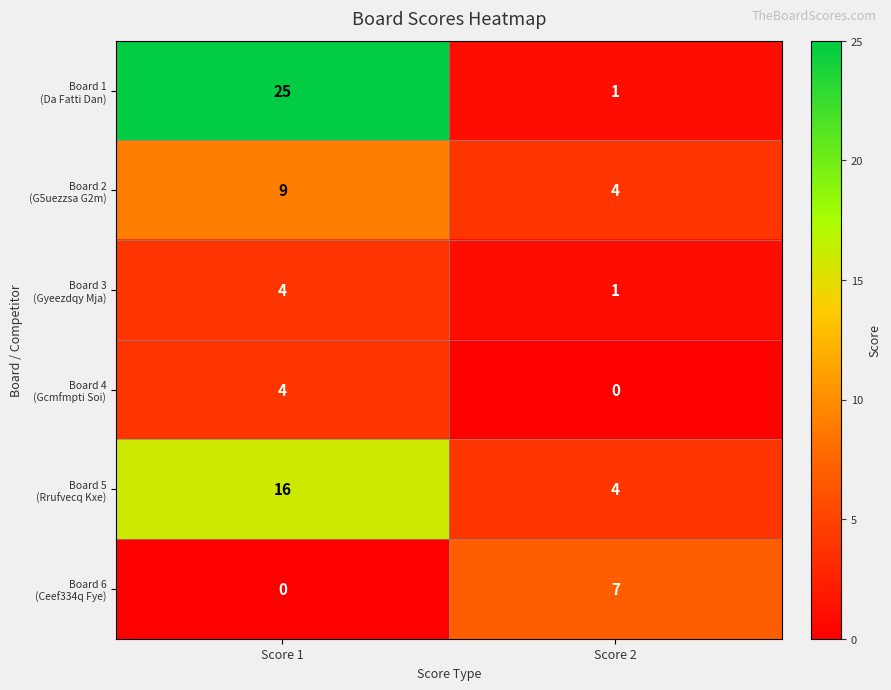

What is the maximum value shown in the chart?

25